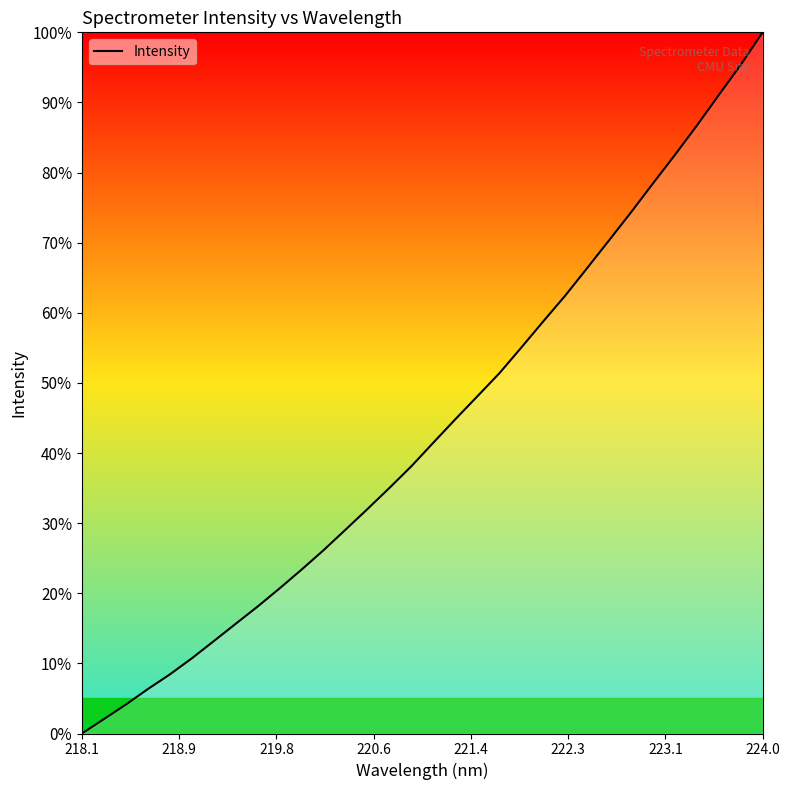

What is the maximum value shown in the chart?

100.0